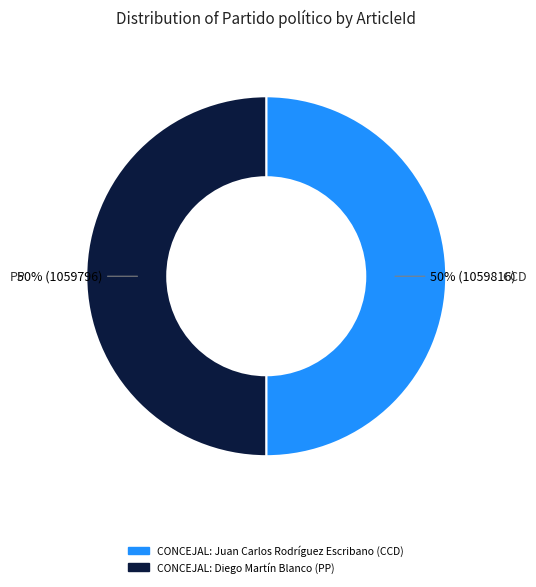

Approximately how many times larger is the value at CONCEJAL: Juan Carlos Rodríguez Escribano (CCD) compared to CONCEJAL: Diego Martín Blanco (PP)?

1.0